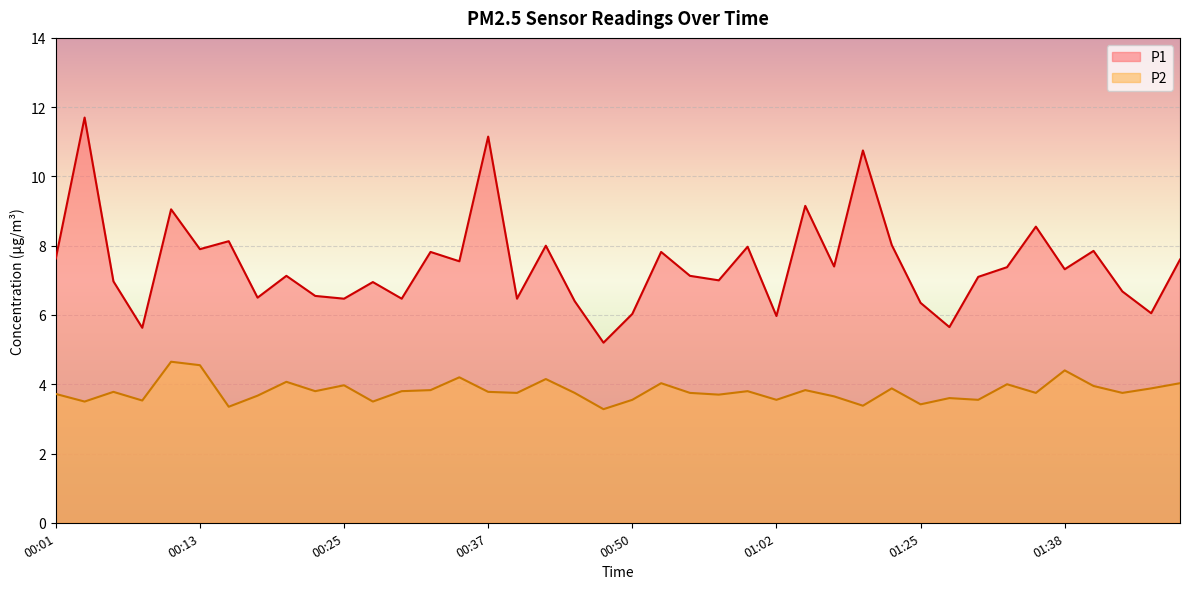

True or false: P2 and P1 intersect in this chart.

False